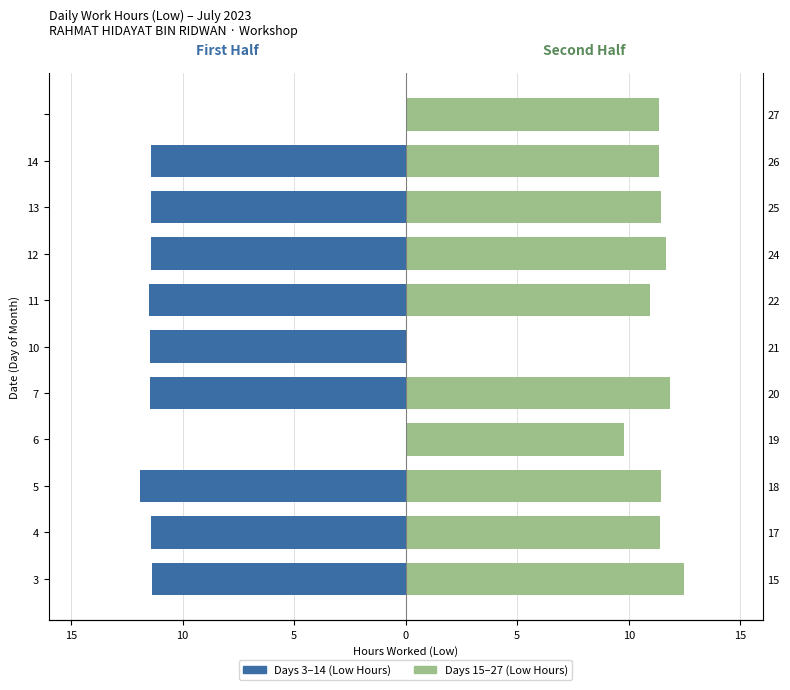

Reading left to right, extract all data points from this chart.

Days 3–14 (Low Hours): -11.4	-11.4	-11.9	0.0	-11.5	-11.5	-11.5	-11.4	-11.4	-11.4	0.0
Days 15–27 (Low Hours): 12.5	11.4	11.4	9.8	11.8	0.0	10.9	11.7	11.4	11.4	11.4